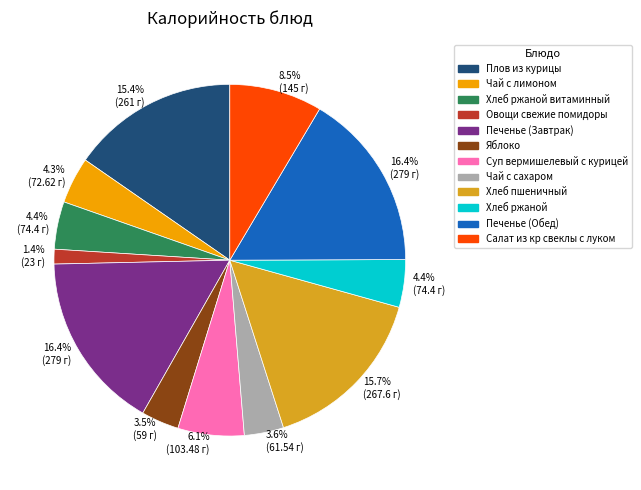

Count the number of slices in the pie.

12